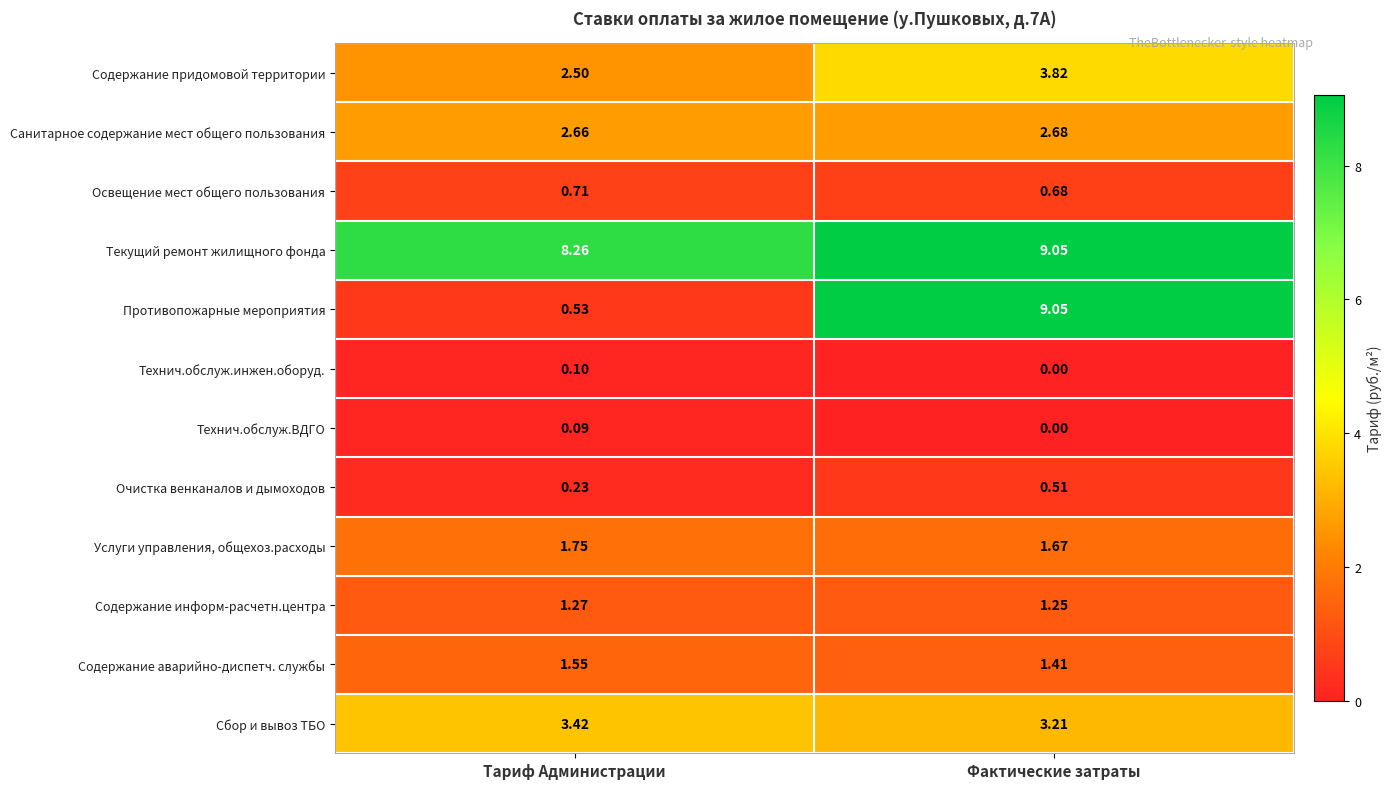

Is the value of Текущий ремонт жилищного фонда at Фактические затраты greater than the value of Содержание аварийно-диспетч. службы at Тариф Администрации?

Yes